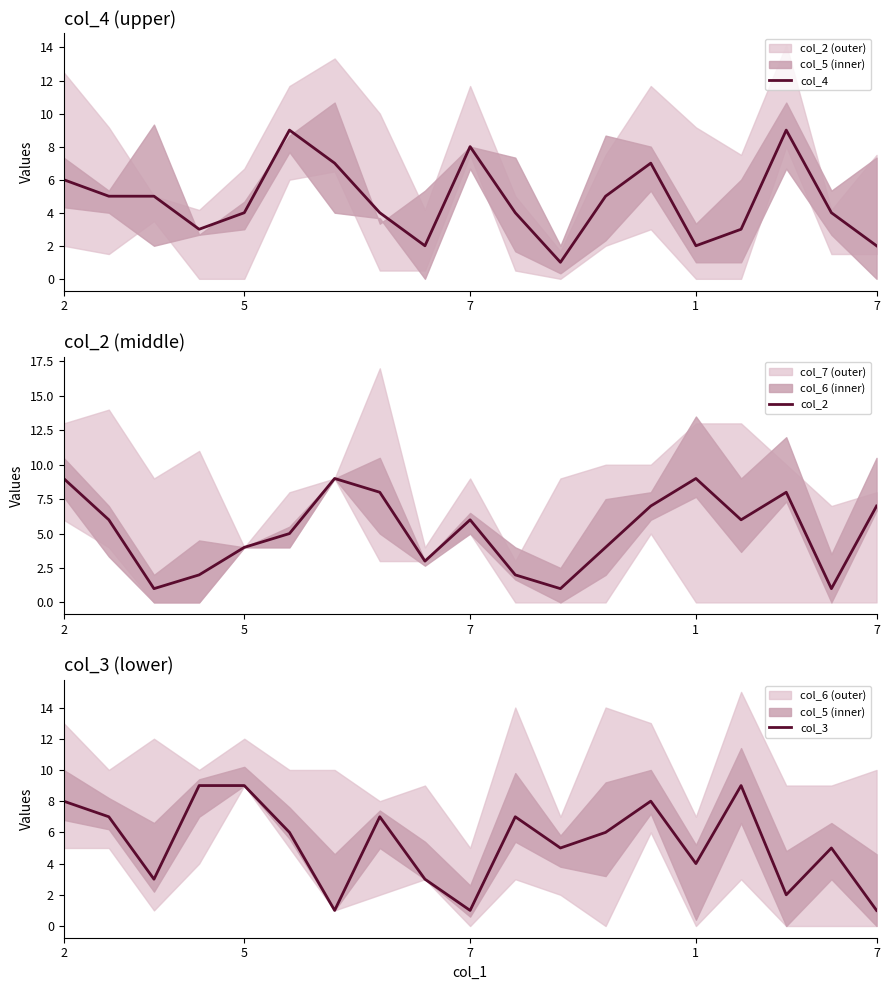

Which label corresponds to the smallest value in the chart?

11